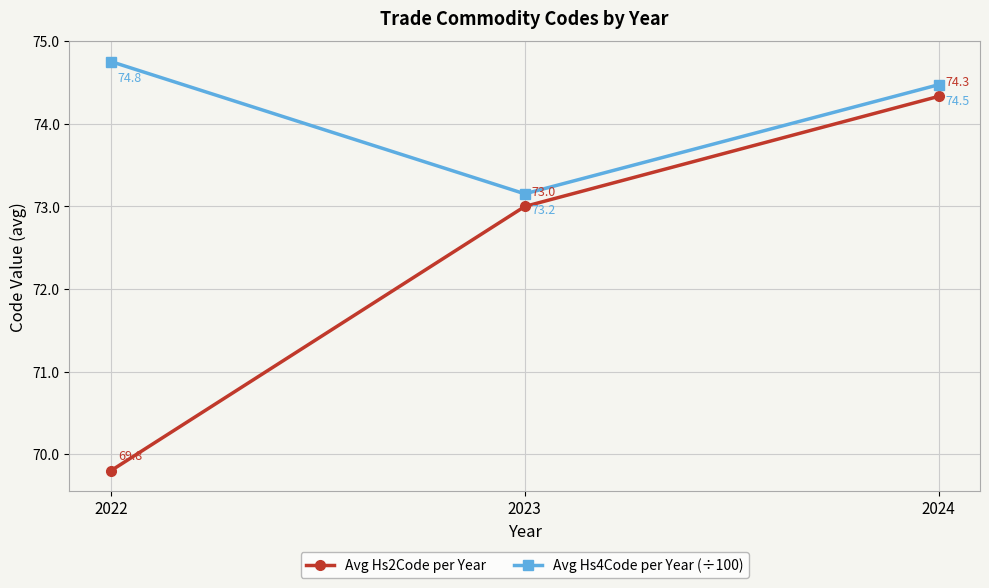

What is the difference between the Avg Hs4Code per Year (÷100) values at 2022 and 2024?

0.3